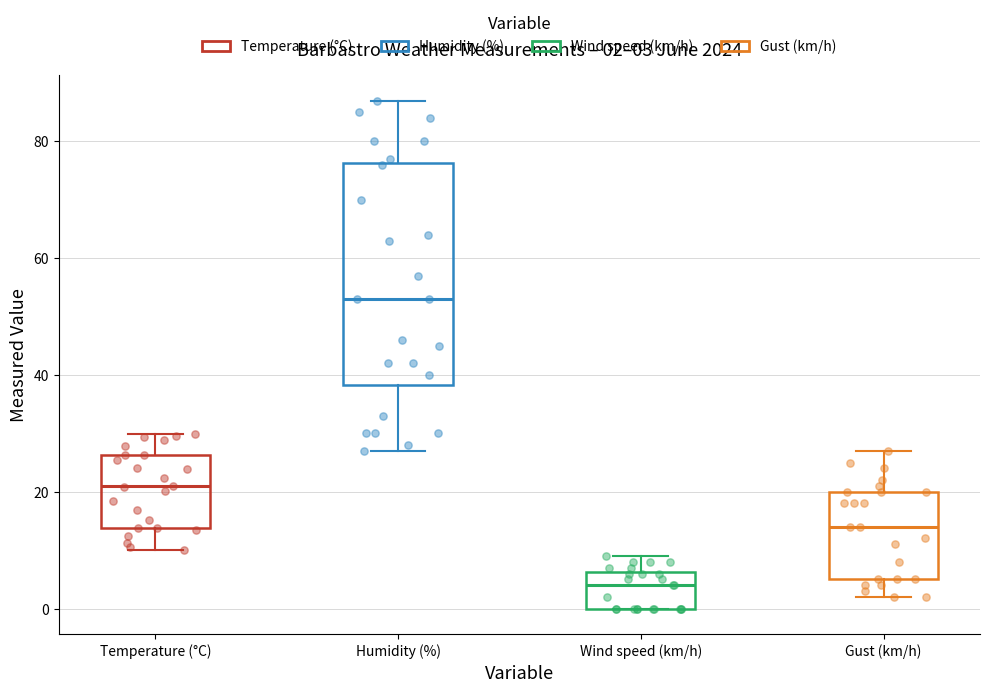

Comparing the boxes themselves (not the whiskers), which one is the tallest?

Humidity (%)